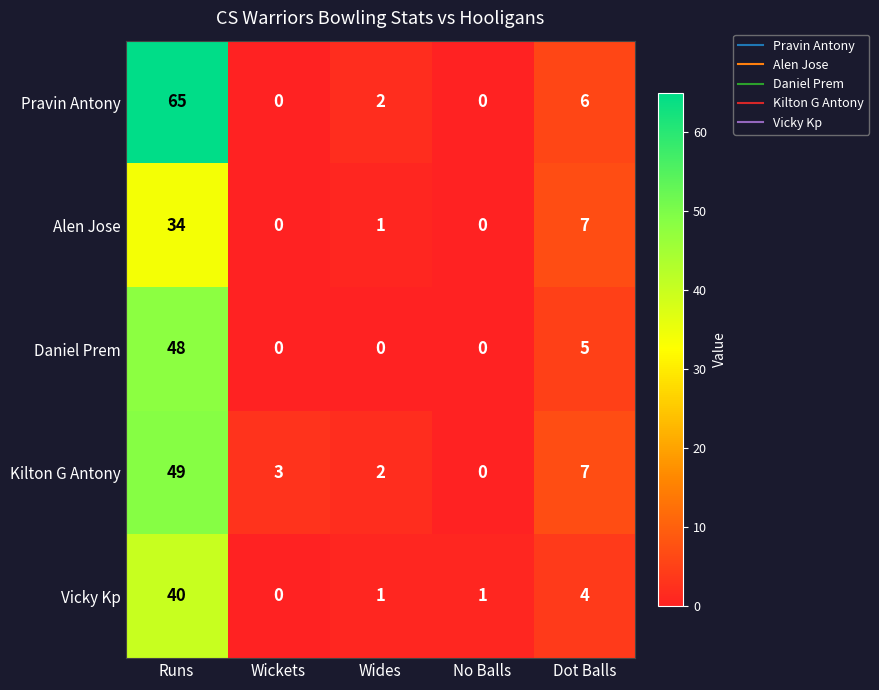

Reading left to right, what are all the values shown in this chart?

Pravin Antony: 65	0	2	0	6
Alen Jose: 34	0	1	0	7
Daniel Prem: 48	0	0	0	5
Kilton G Antony: 49	3	2	0	7
Vicky Kp: 40	0	1	1	4